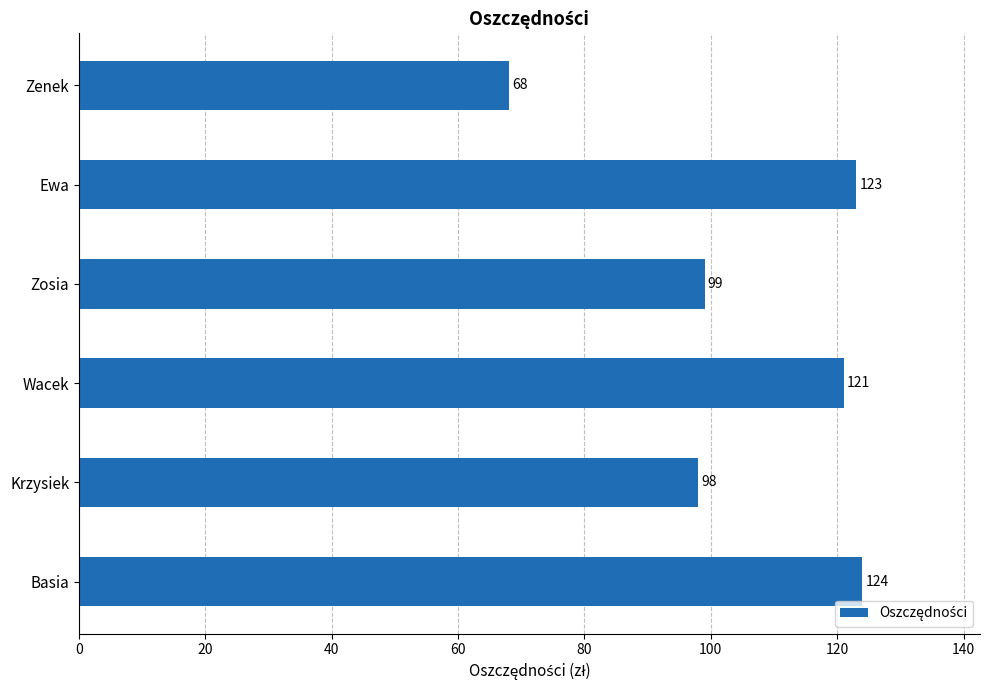

Approximately how many times larger is the value at Zosia compared to Basia?

0.8